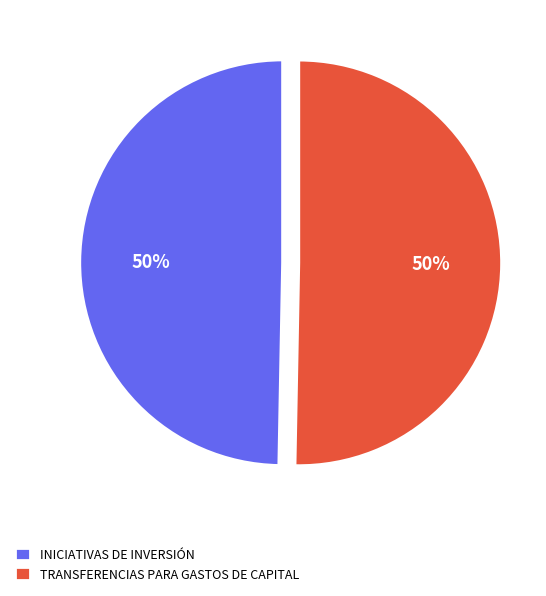

The INICIATIVAS DE INVERSIÓN slice represents 61% of the pie. True or false?

False